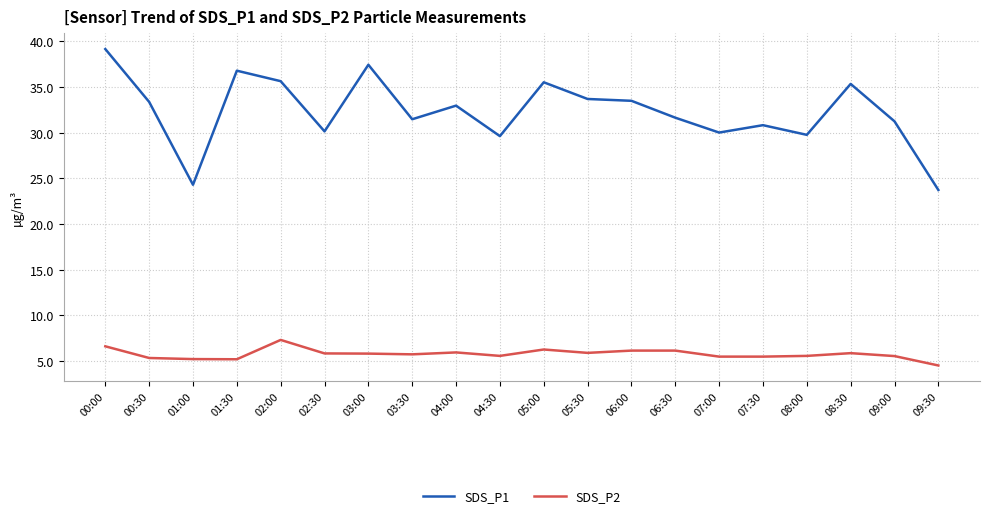

What position from the right is 07:30?

5